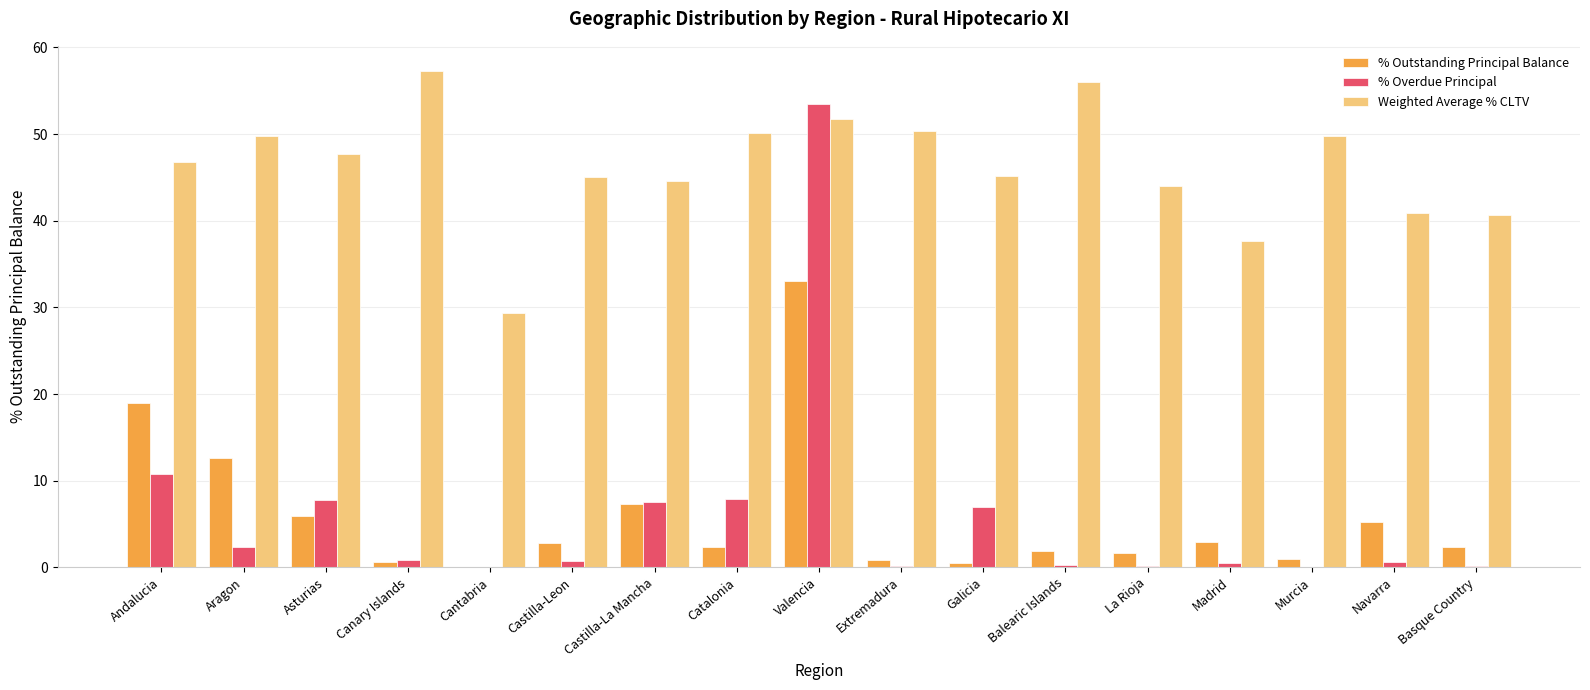

How many groups of bars are there?

17